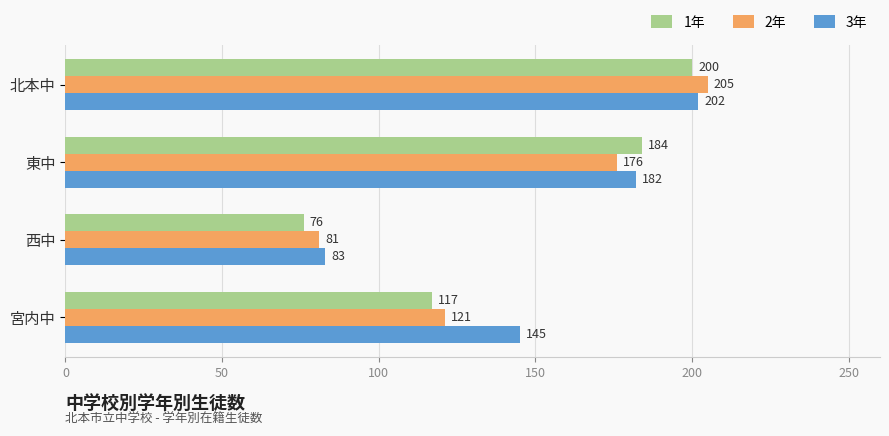

List the labels in order of 3年 value, largest first.

北本中, 東中, 宮内中, 西中